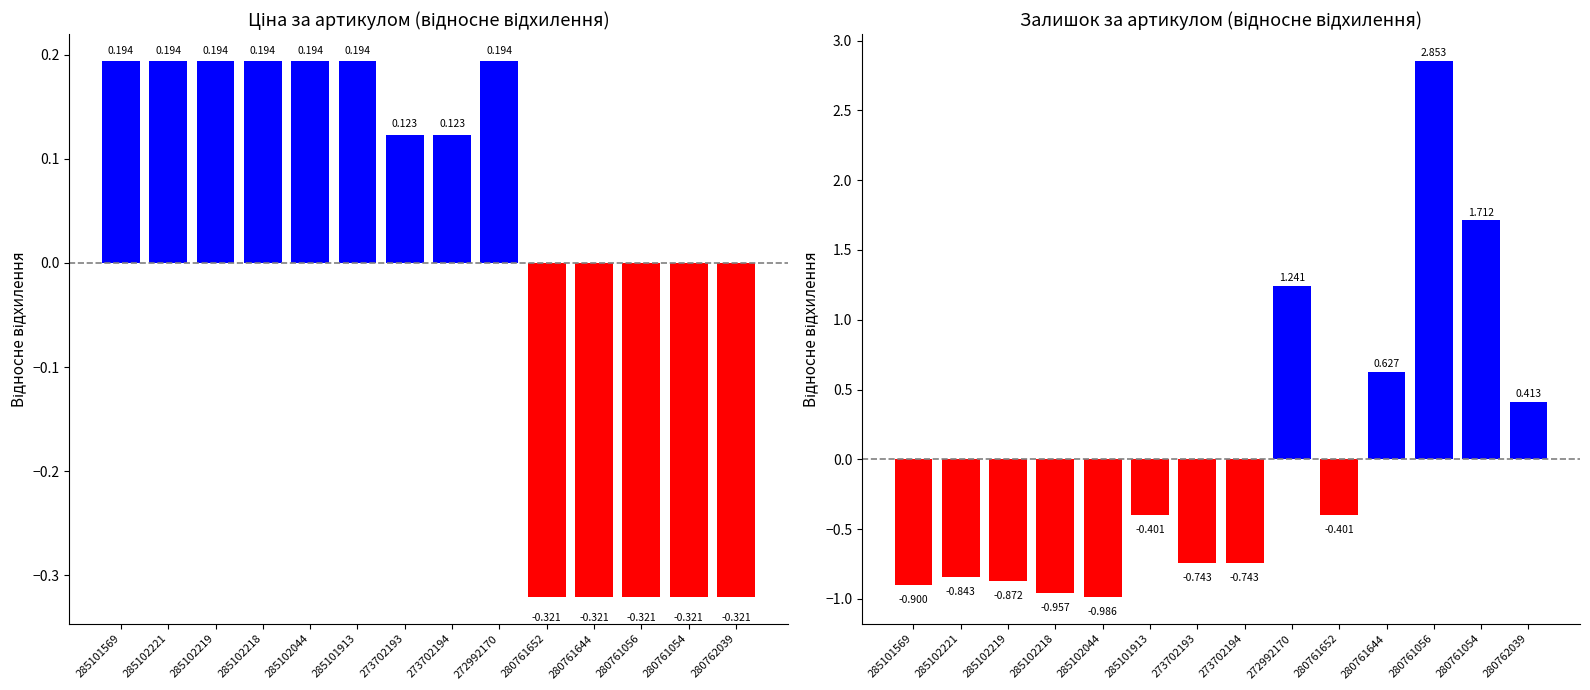

At how many categories does at least one series exceed 0?

13